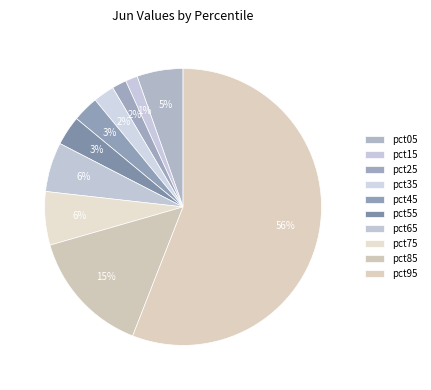

Rank the categories by value from highest to lowest.

pct95, pct85, pct75, pct65, pct05, pct55, pct45, pct35, pct25, pct15